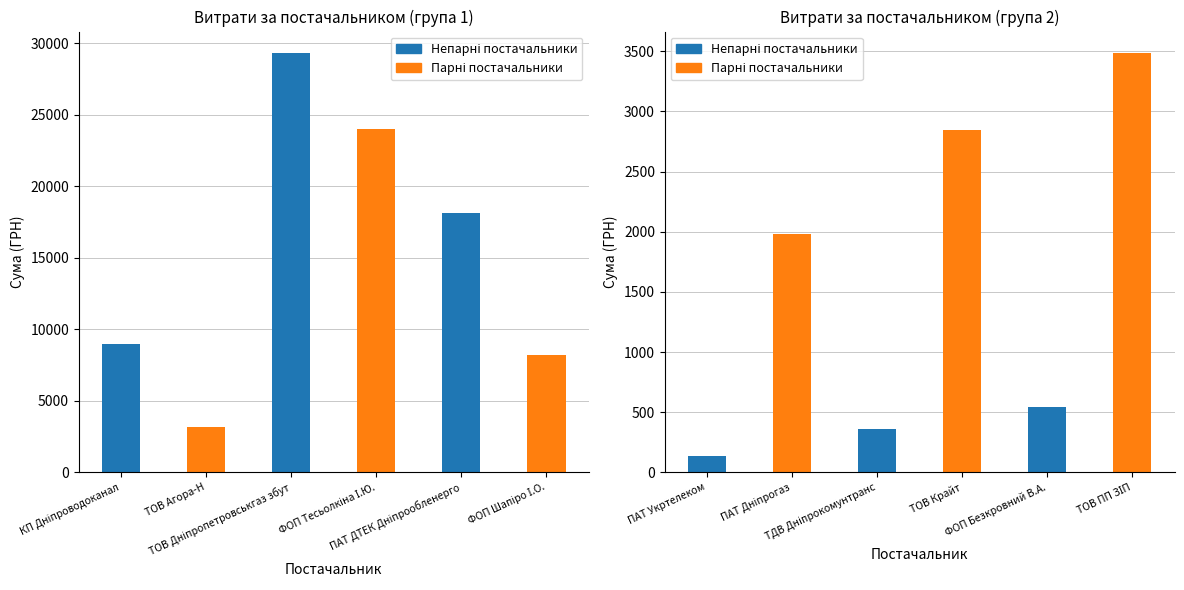

How many categories are shown in the chart?

12